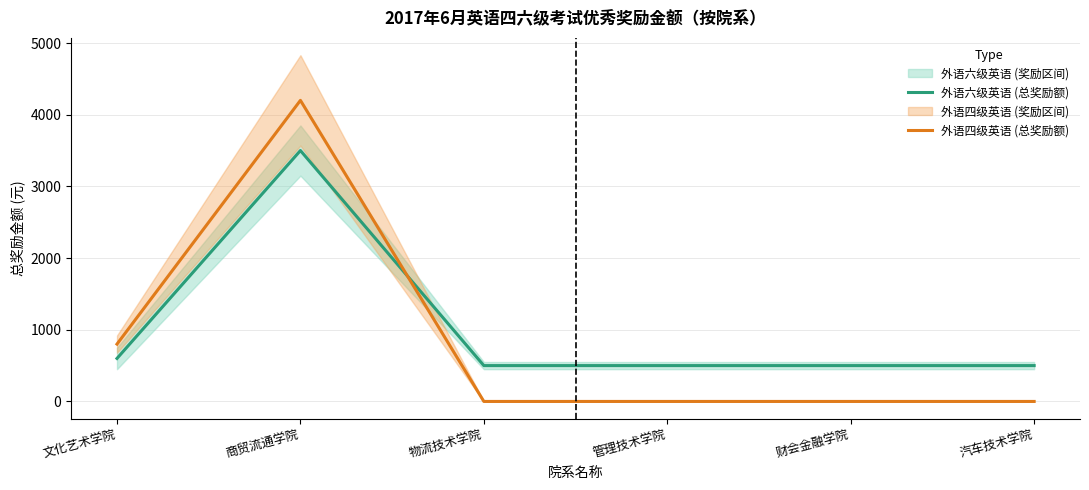

List the labels in order of 外语四级英语 (总奖励额) value, smallest first.

物流技术学院, 管理技术学院, 财会金融学院, 汽车技术学院, 文化艺术学院, 商贸流通学院